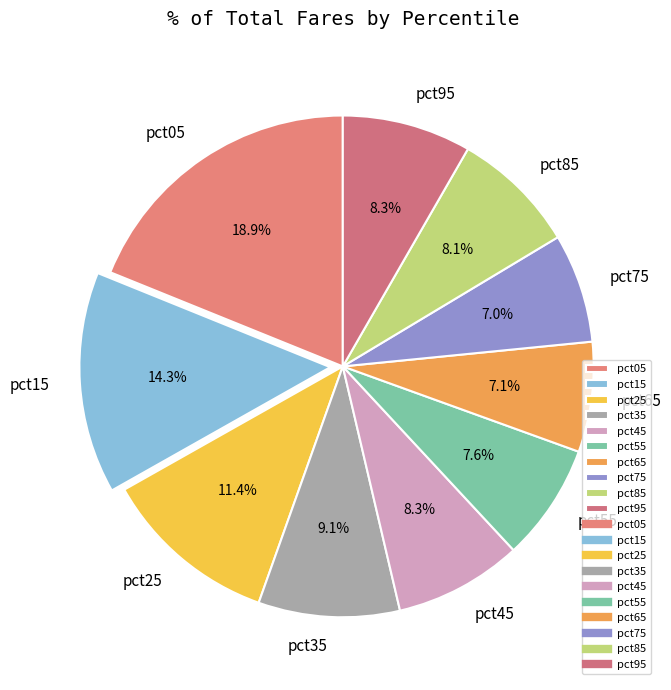

To the nearest percent, what is the difference between the pct85 and pct05 slice percentages?

11%